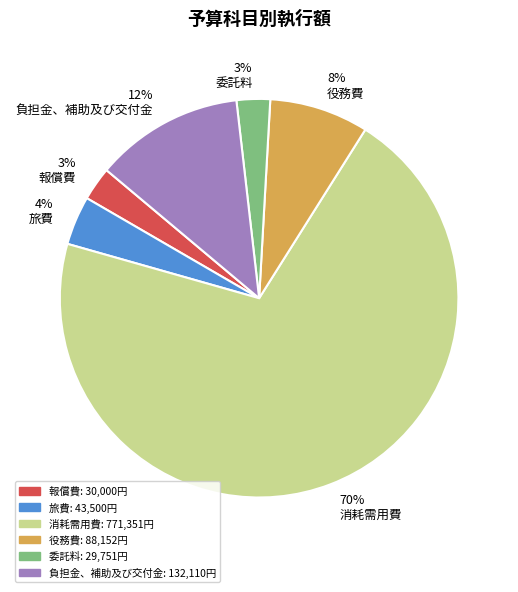

Does any single category account for the majority?

Yes